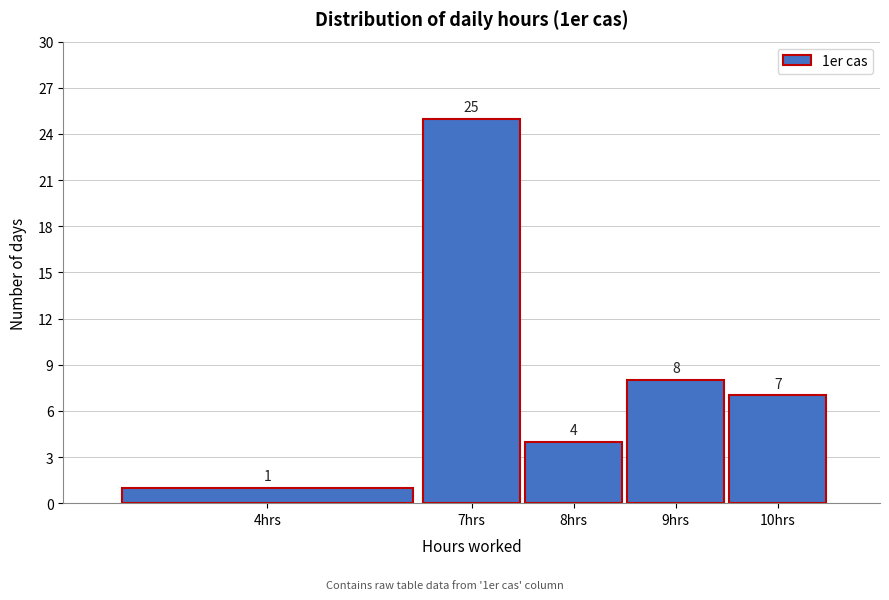

Reading left to right, what are all the values shown in this chart?

4hrs=1	7hrs=25	8hrs=4	9hrs=8	10hrs=7